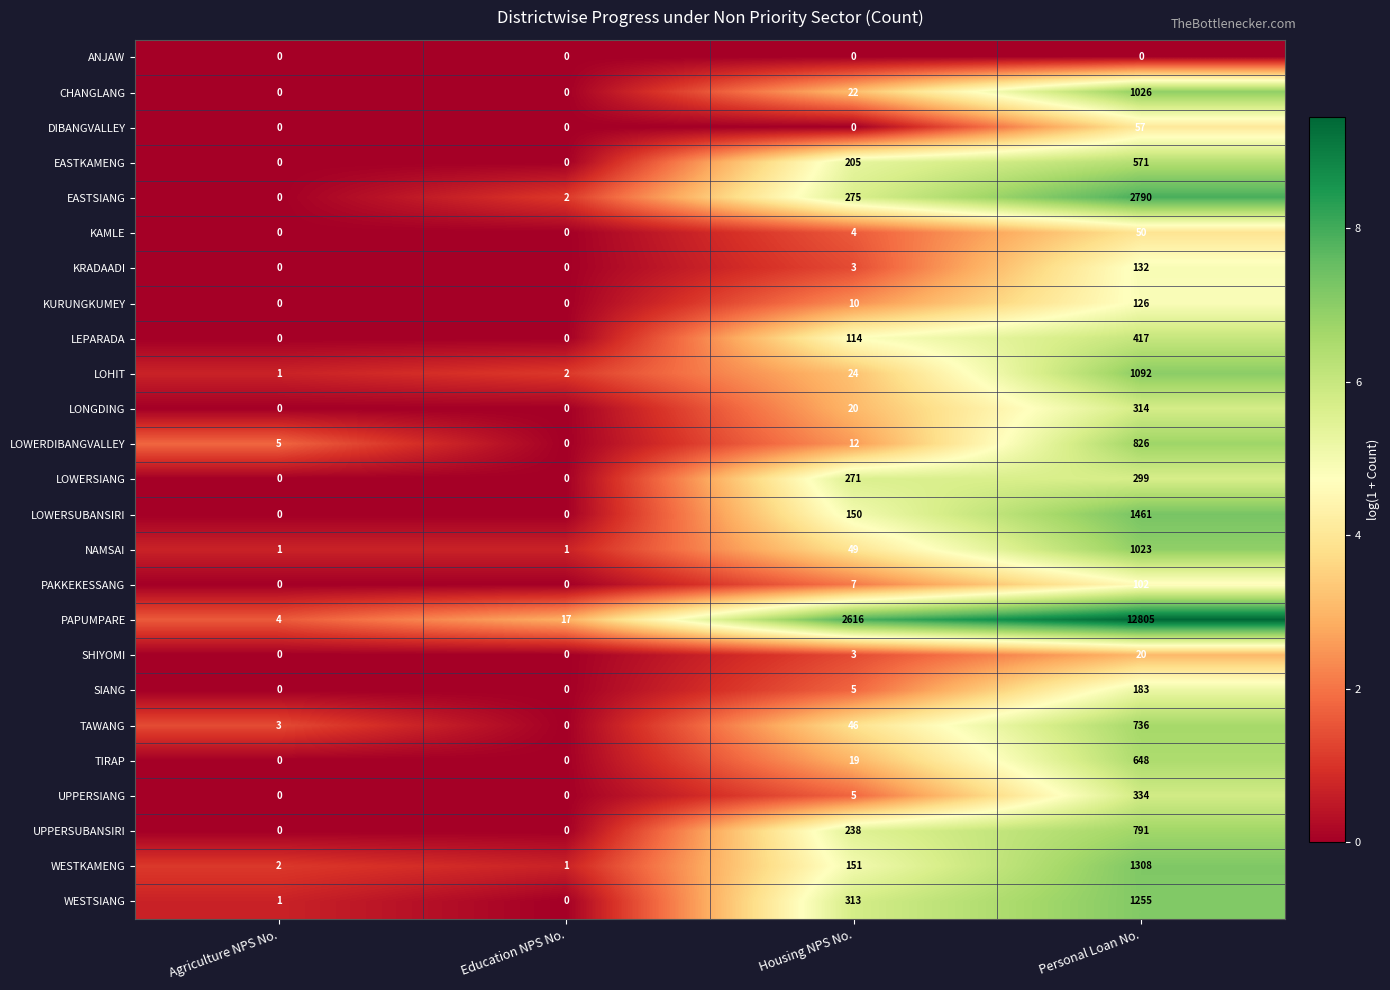

The value of PAKKEKESSANG at Agriculture NPS No. is 55. True or false?

False